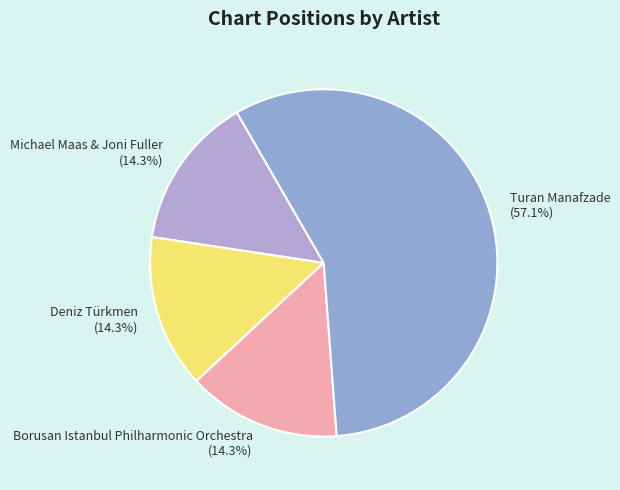

Is there a majority slice in this chart?

Yes